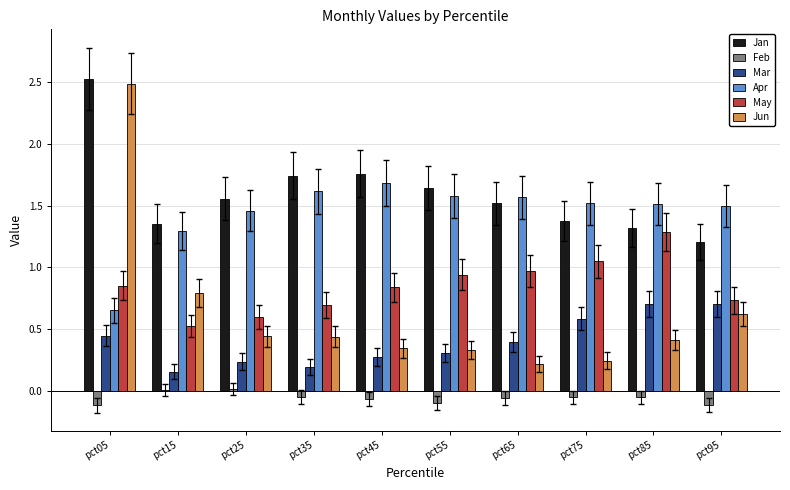

At which category does the chart reach its peak across all series?

pct05